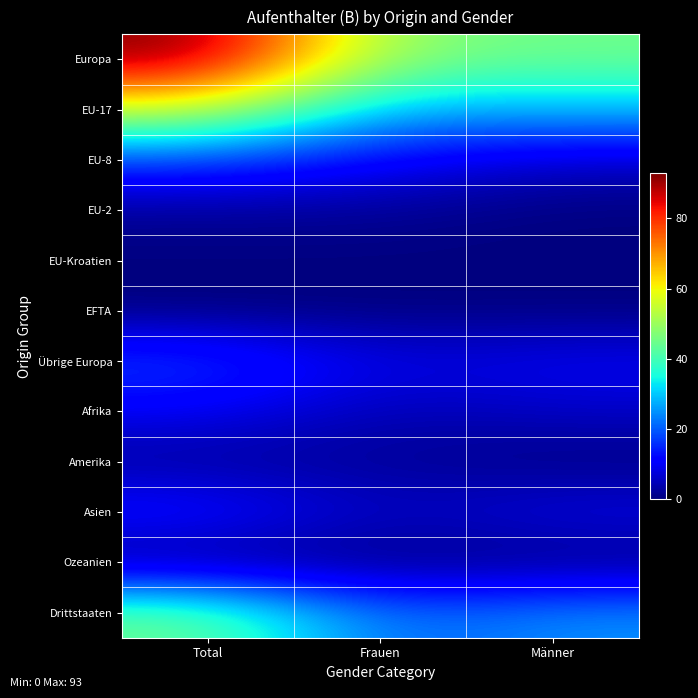

At Männer, list the series in order from largest to smallest.

Europa, EU-17, Drittstaaten, Übrige Europa, Asien, EU-8, Afrika, EU-2, EU-Kroatien, EFTA, Amerika, Ozeanien